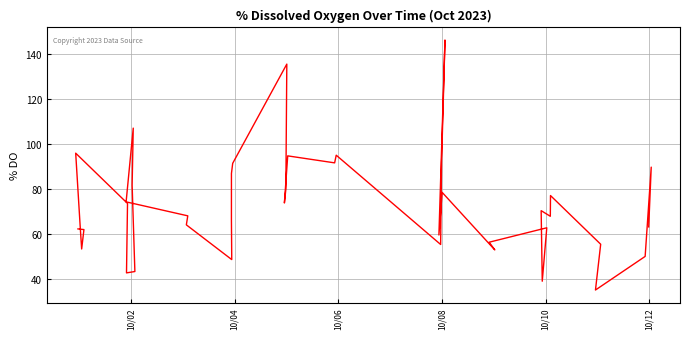

True or false: there are more than 1 points higher than both neighbors.

True